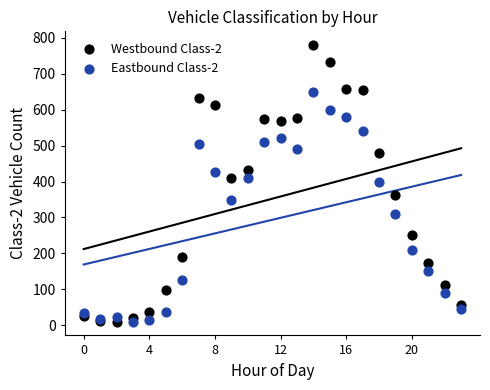

Which series has the widest spread of Y values?

Westbound Class-2